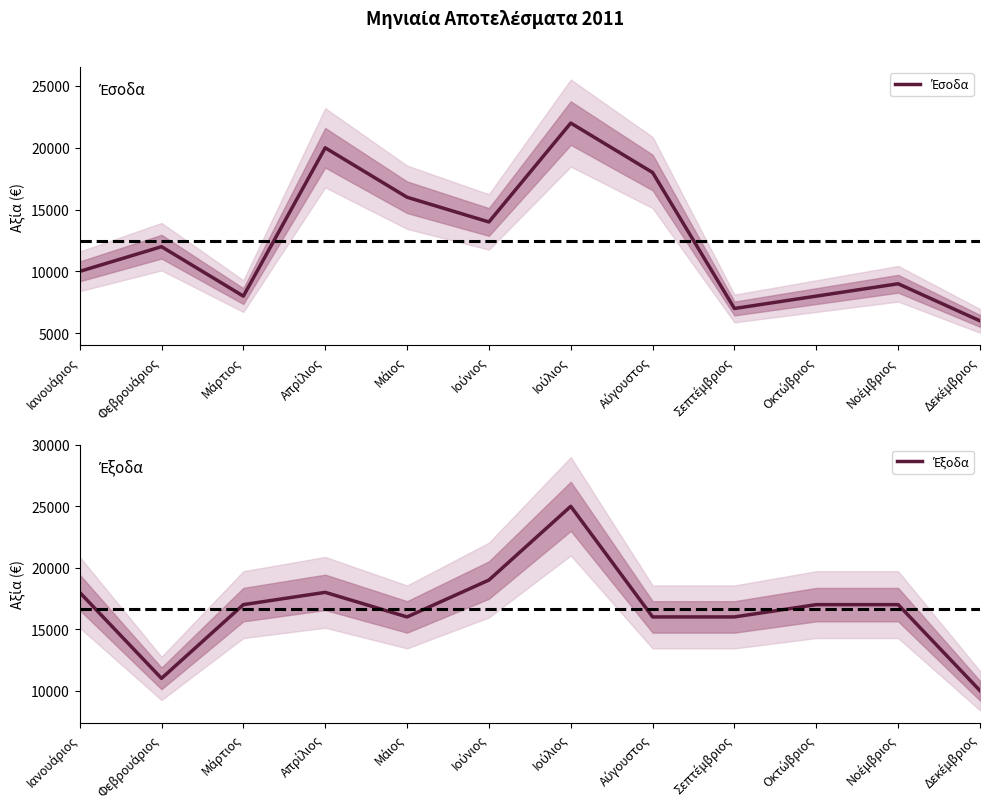

True or false: Έσοδα and Έξοδα intersect in this chart.

True